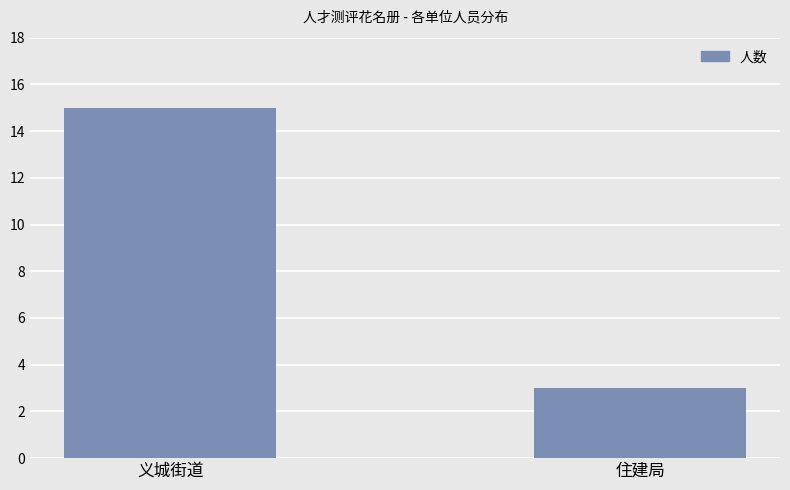

Rank the categories by value from highest to lowest.

义城街道, 住建局